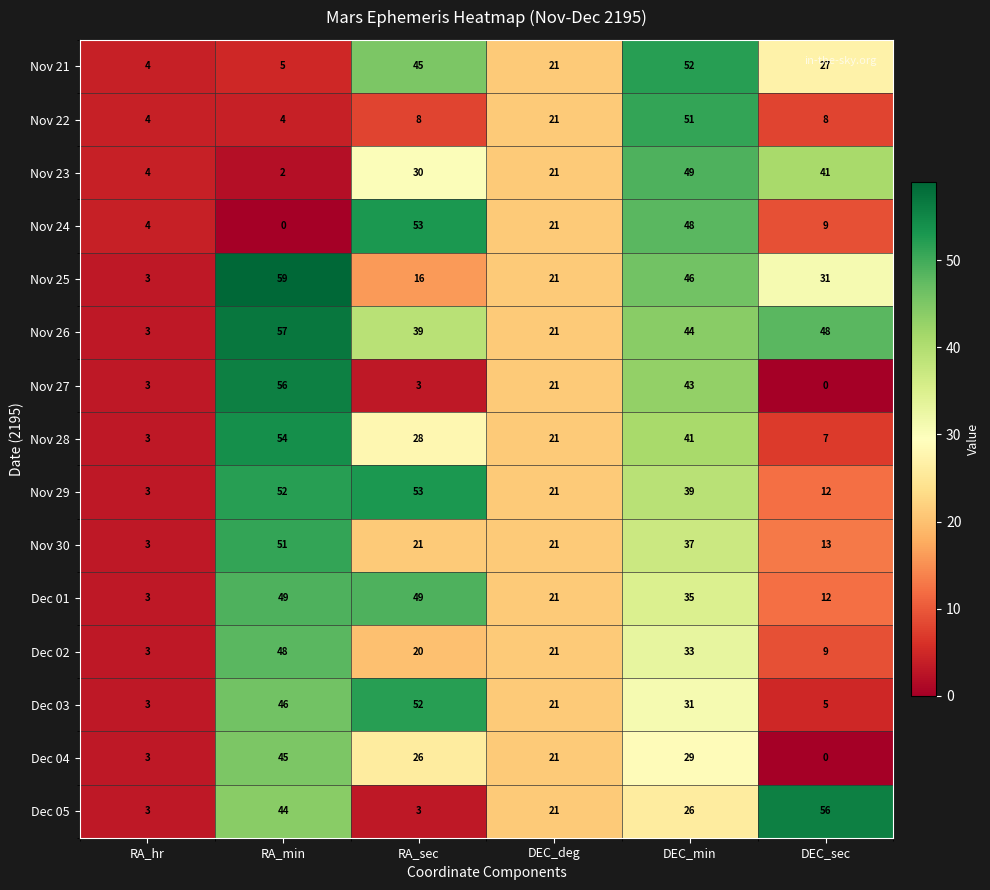

At which label does Nov 26 reach its minimum?

RA_hr